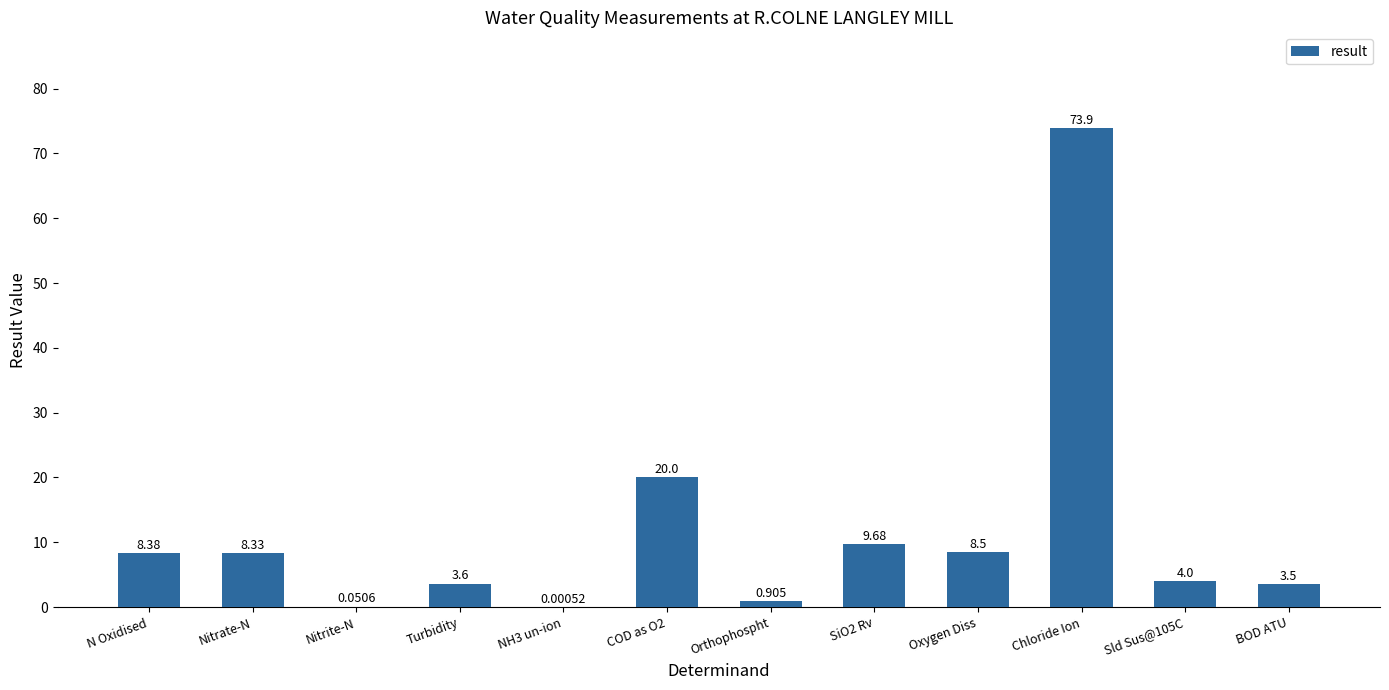

What is the difference between the values at COD as O2 and Nitrate-N?

11.7